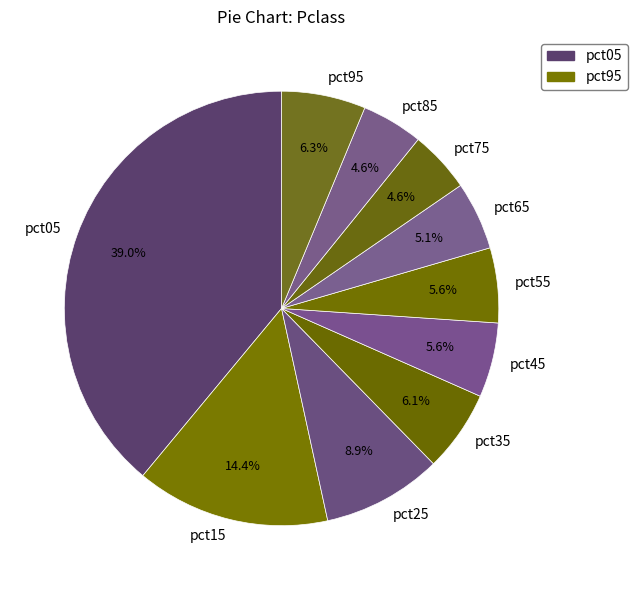

What percentage is the pct95 slice, to the nearest percent?

6%